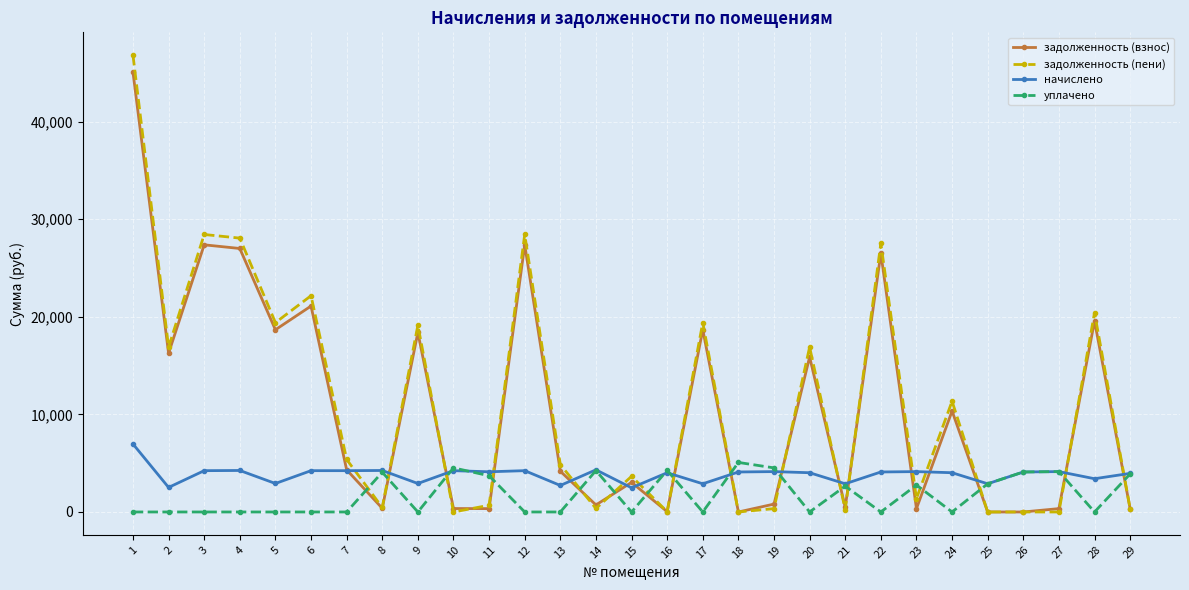

What is the approximate value of начислено at 18?

4099.2